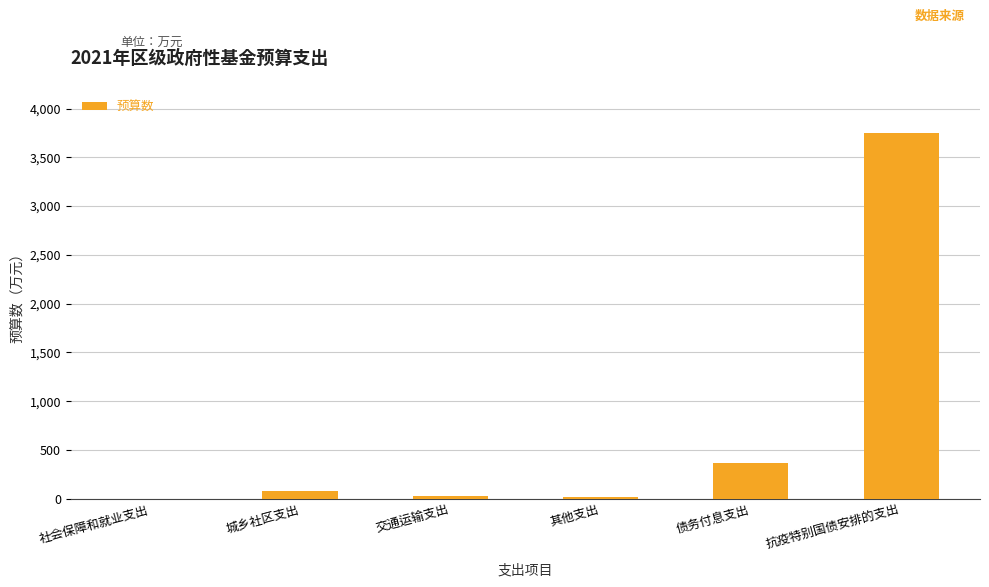

What is the greatest value displayed?

3750